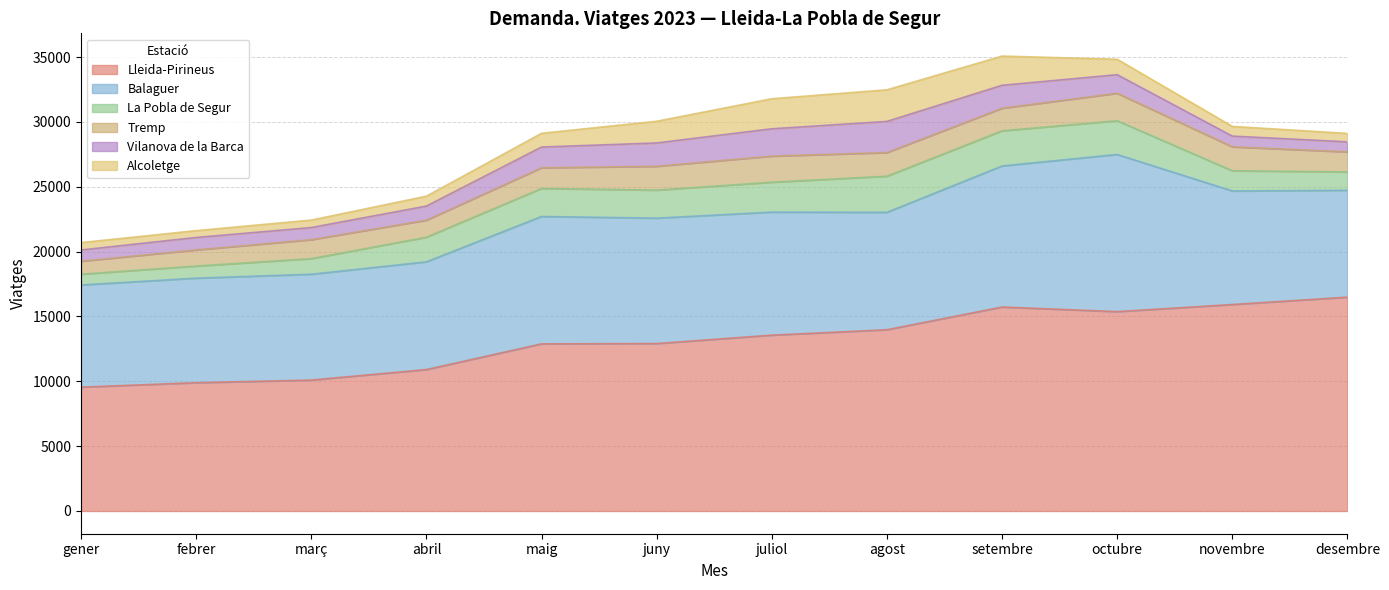

List the series in order of their peak value, lowest first.

Tremp, Vilanova de la Barca, Alcoletge, La Pobla de Segur, Balaguer, Lleida-Pirineus